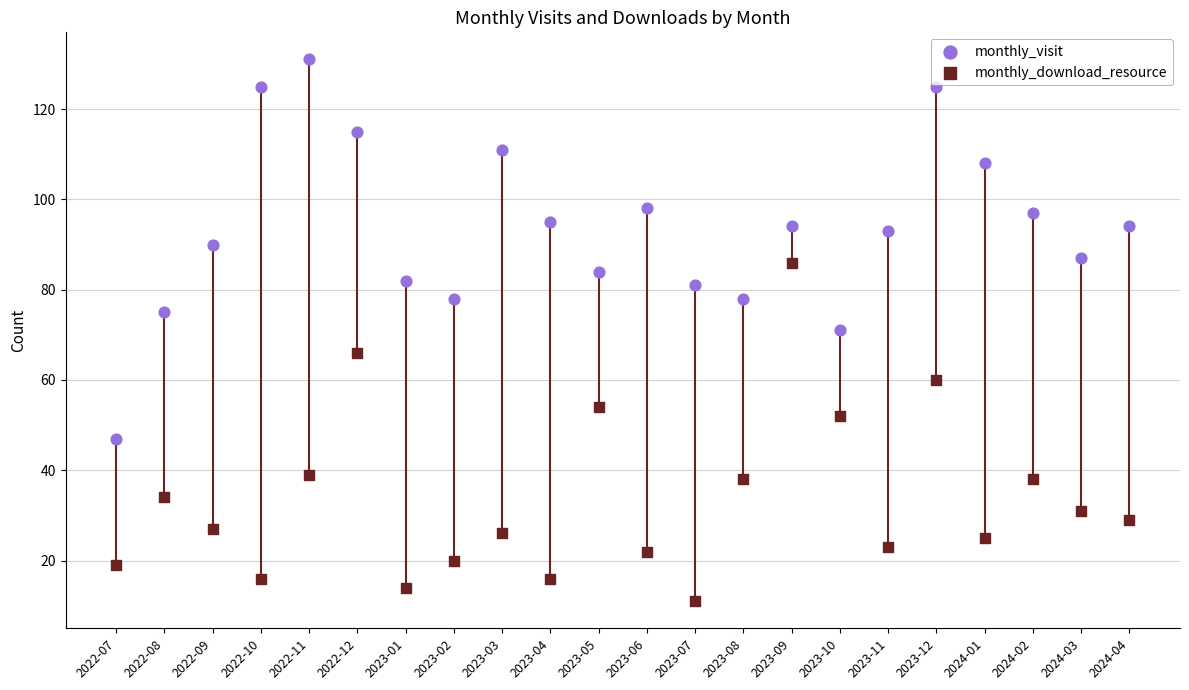

Which series reaches the maximum Y coordinate?

monthly_visit